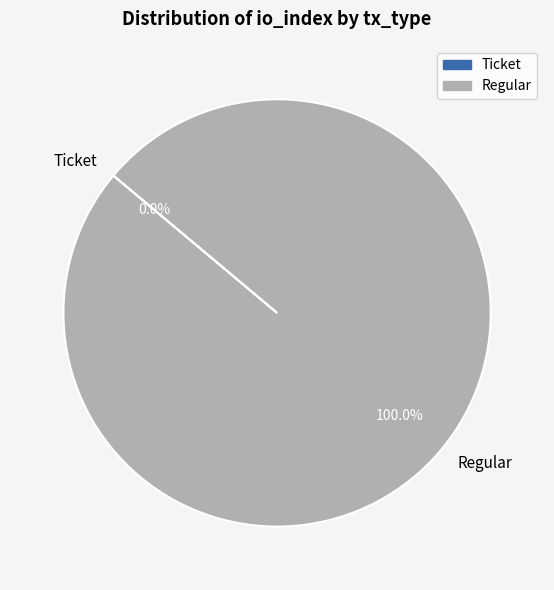

Which category has the biggest portion of the pie?

Regular